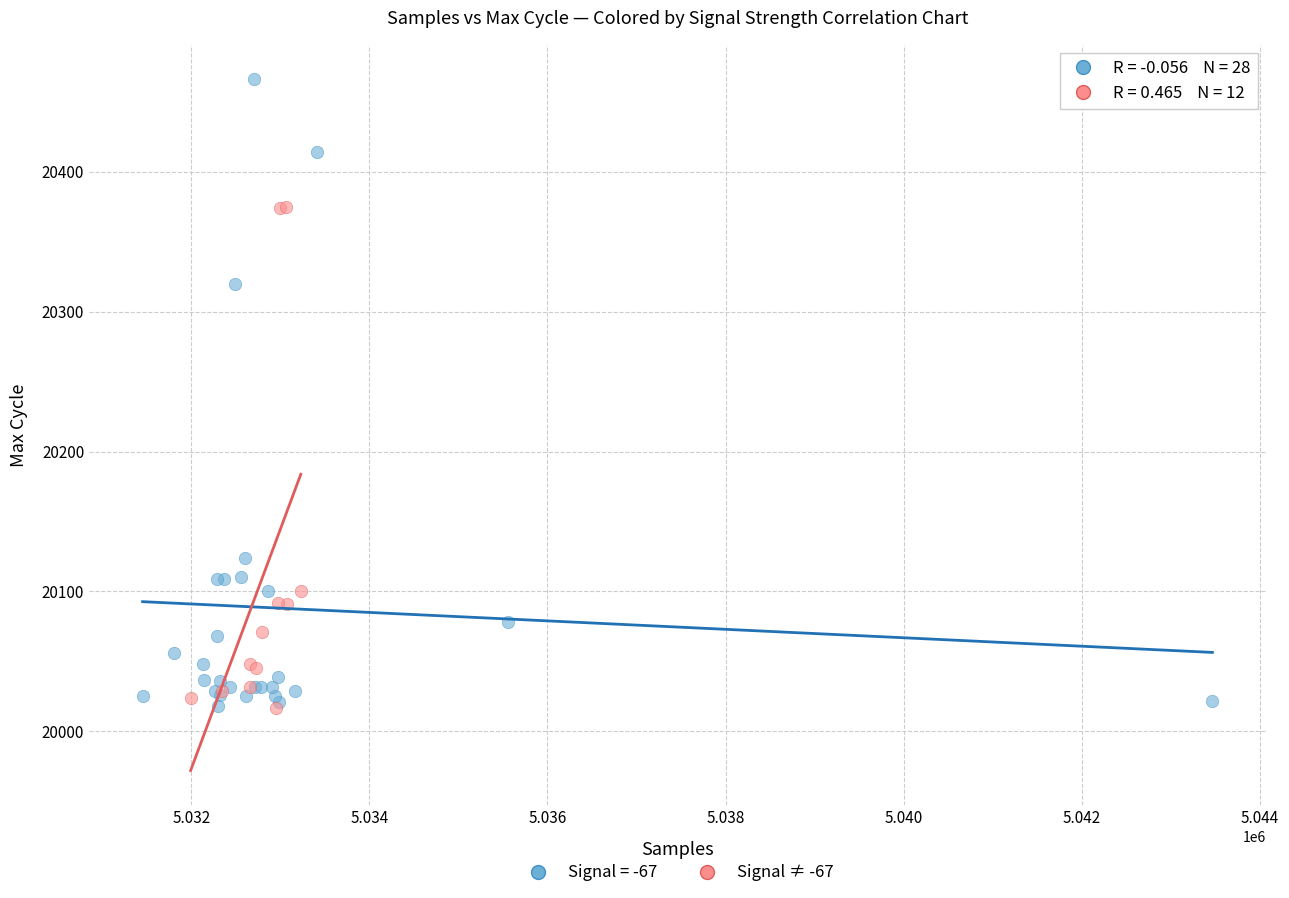

Which series reaches the maximum Y coordinate?

Signal = -67